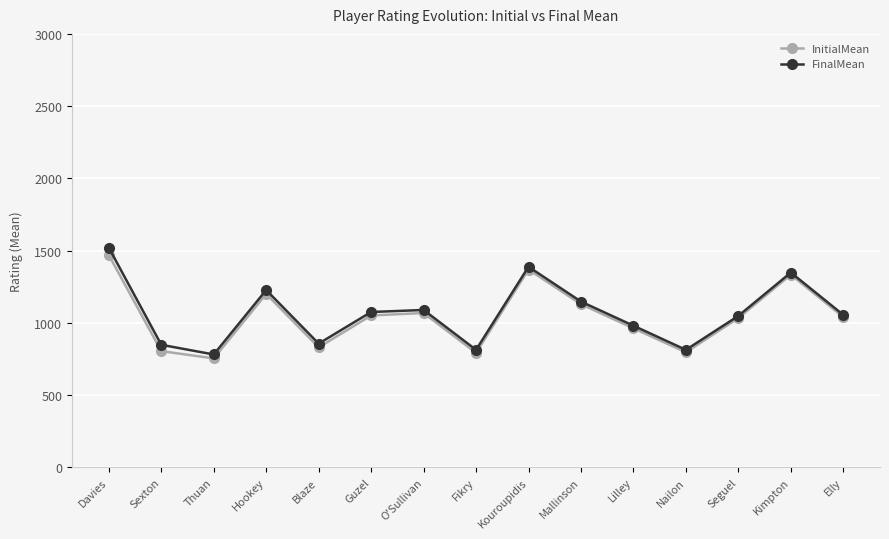

What is the average value of the InitialMean series?

1042